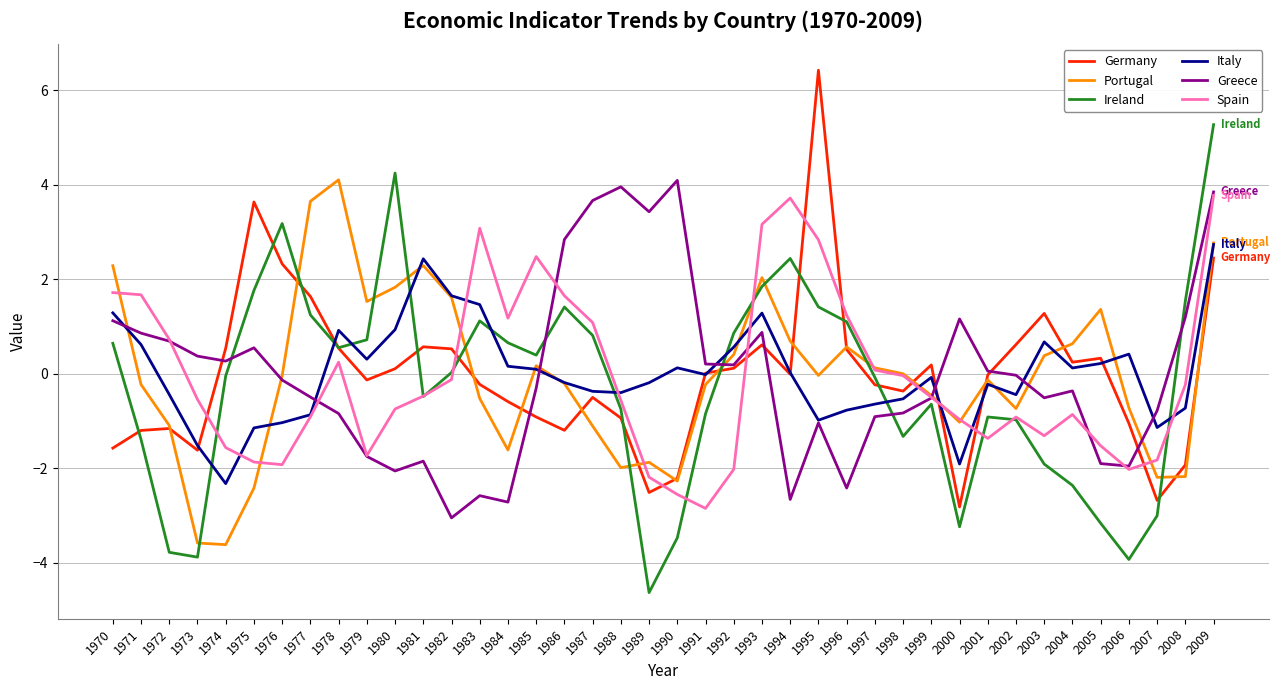

True or false: Greece has a value of -1.0 at 1995.

True